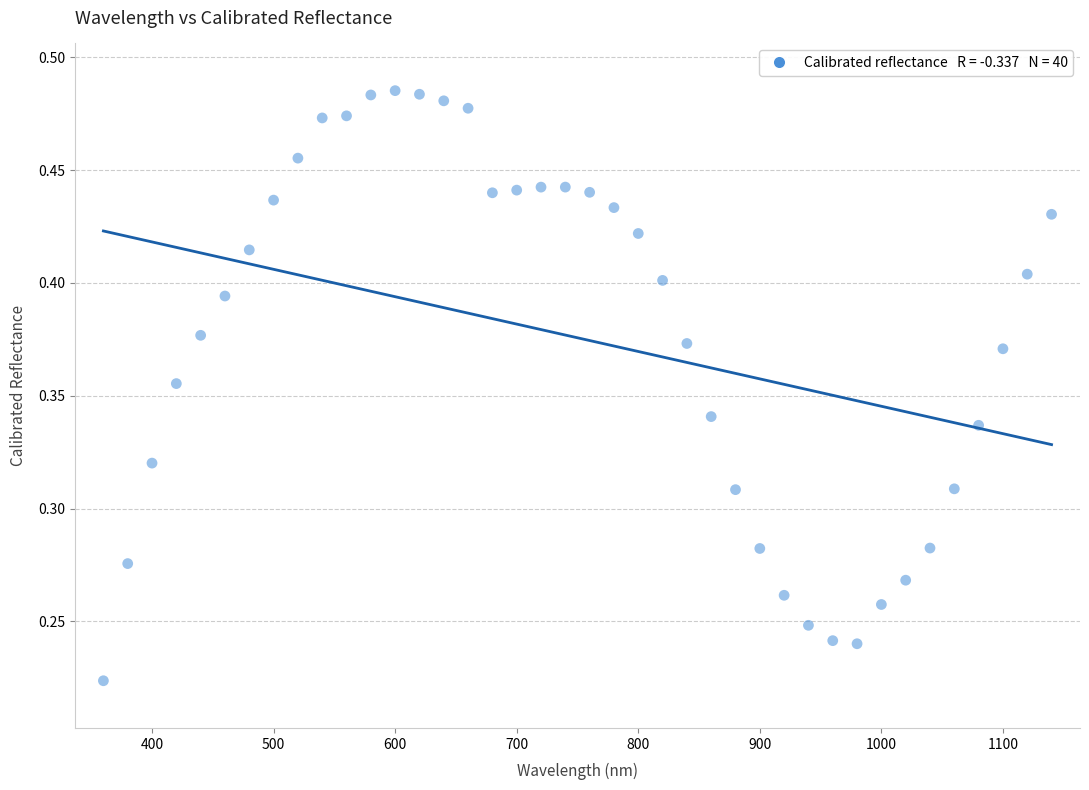

What is the range of X values (max minus min)?

780.0